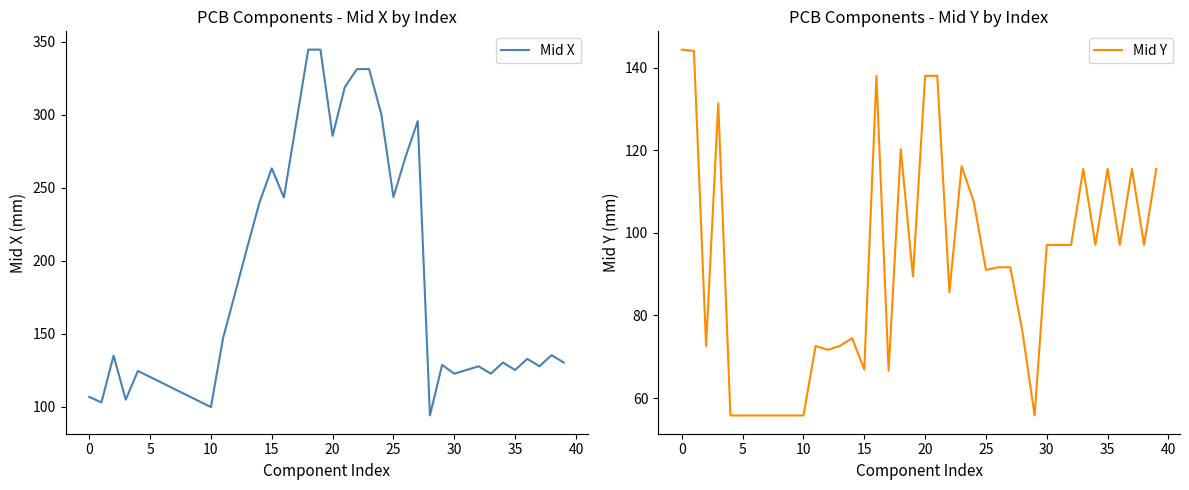

Where is Mid X nearest to the value 219?

13